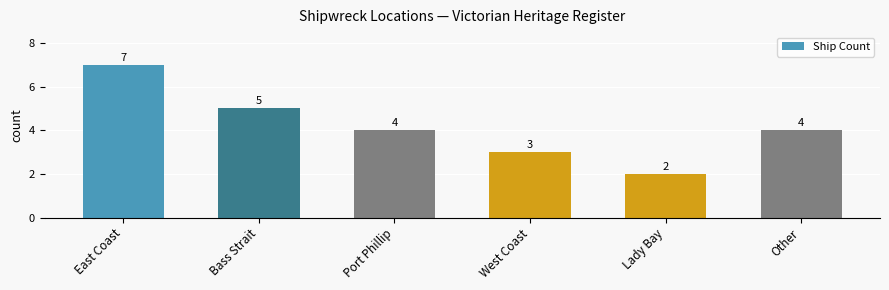

What is the maximum value shown in the chart?

7